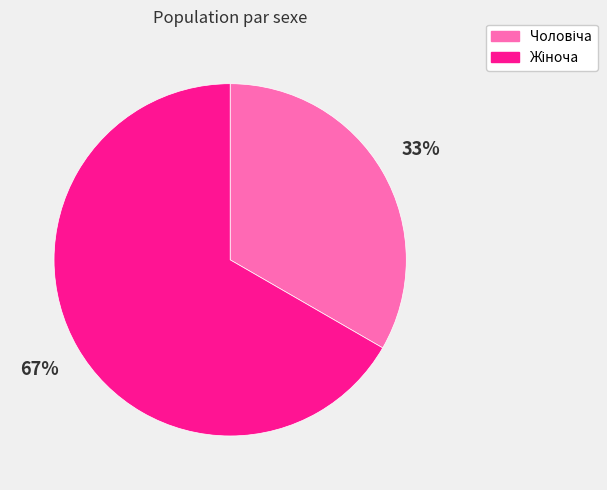

To the nearest percent, what is the average slice percentage?

50%